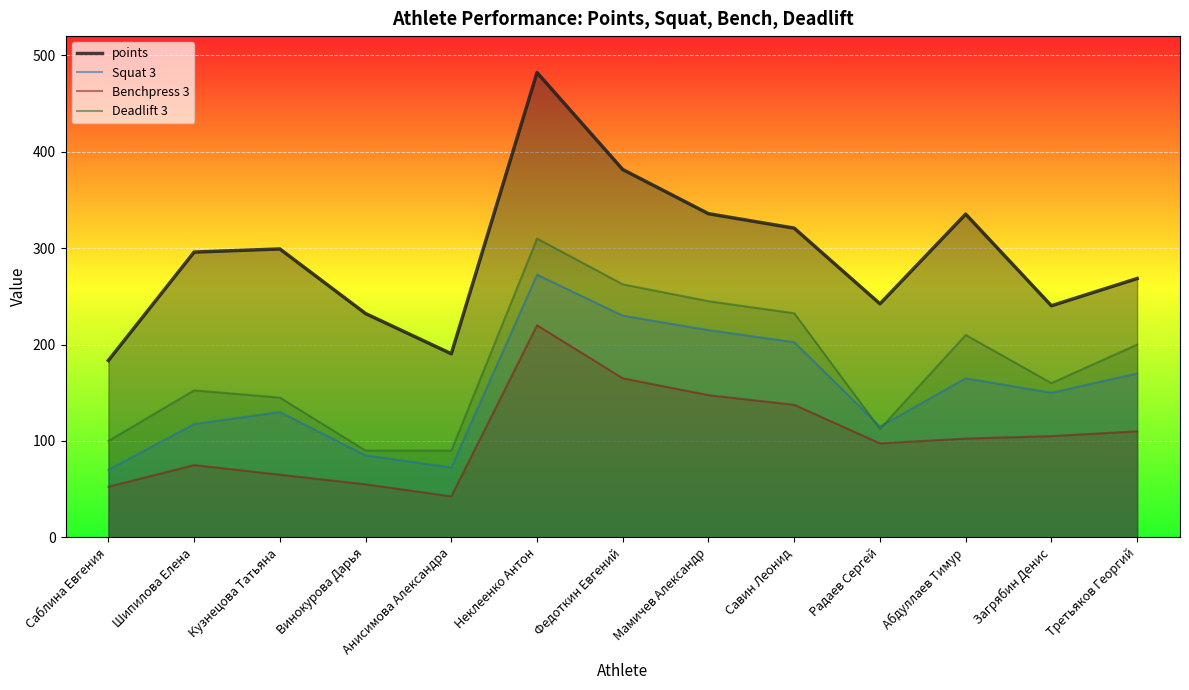

The value of Benchpress 3 at Неклеенко Антон is 328.8. True or false?

False